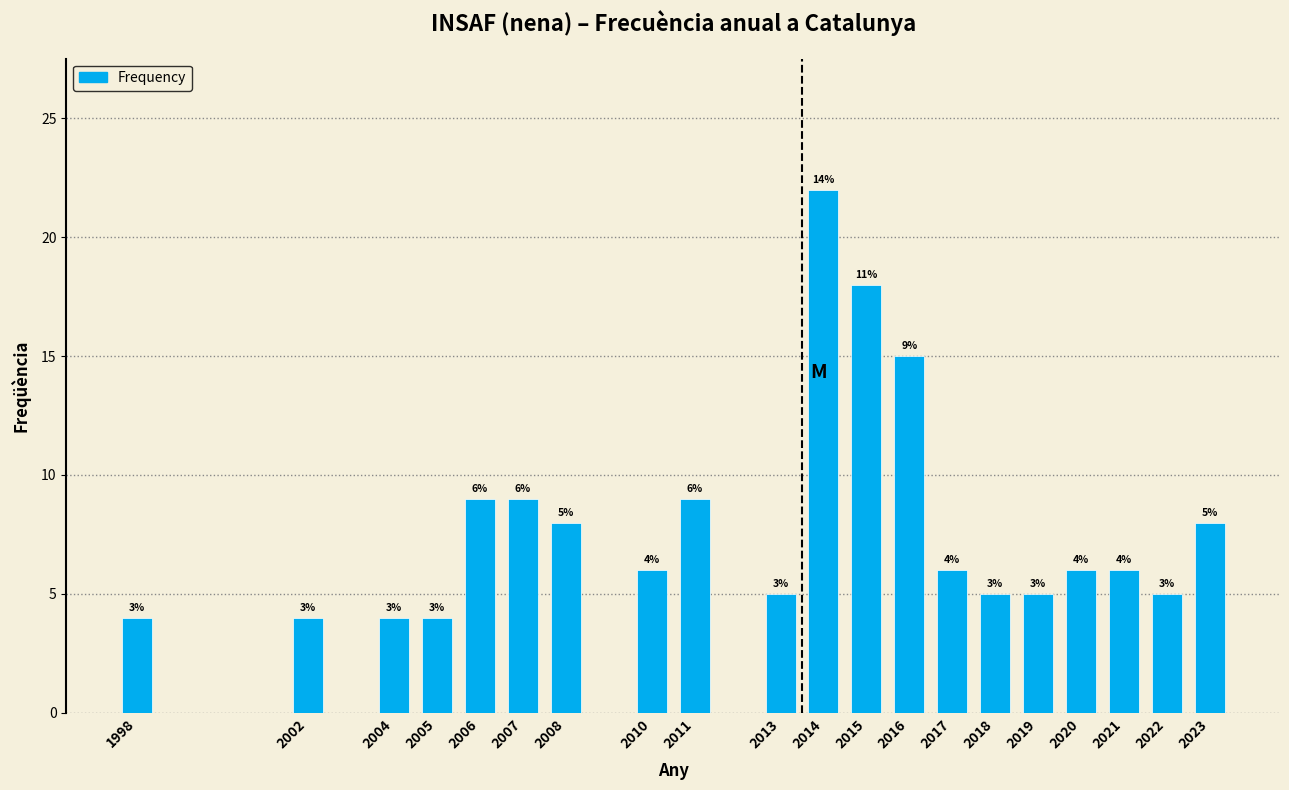

Reading left to right, extract all data points from this chart.

4	4	4	4	9	9	8	6	9	5	22	18	15	6	5	5	6	6	5	8